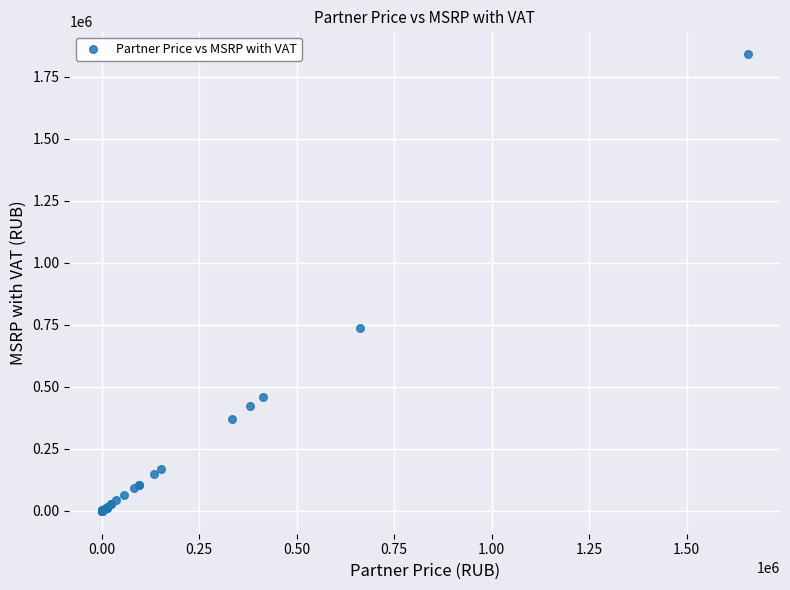

What Y value in the scatter plot is closest to 920859?

736621.2